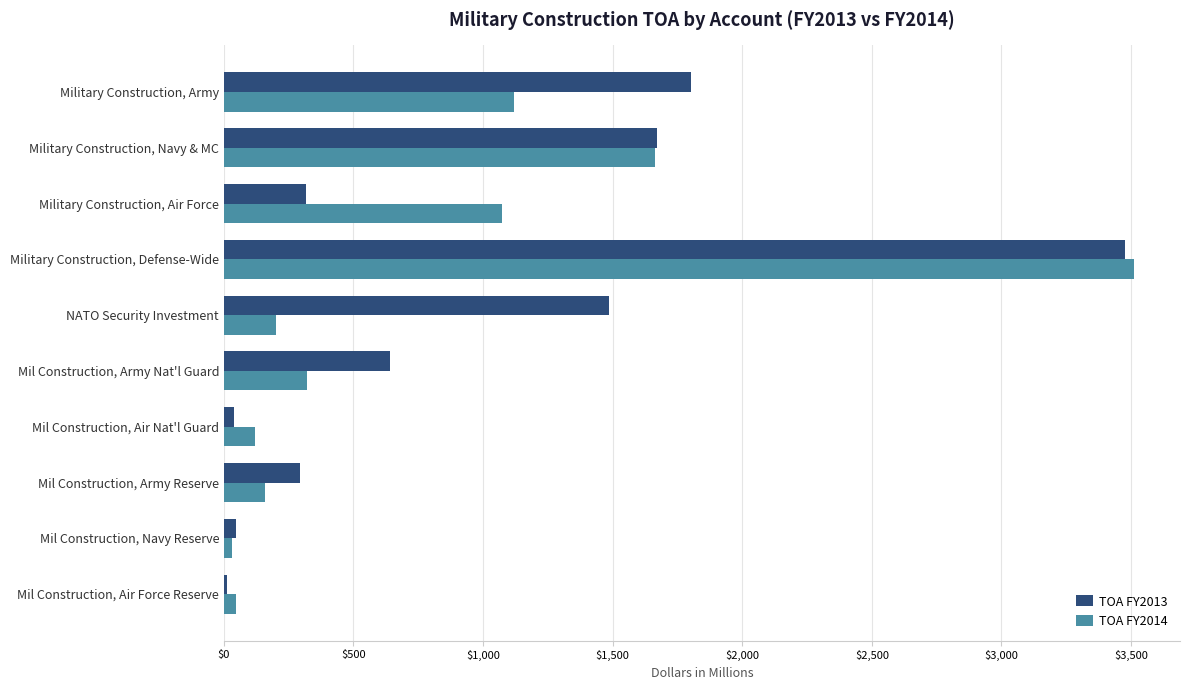

Is it true that TOA FY2013 equals 358 at Mil Construction, Army Nat'l Guard?

False